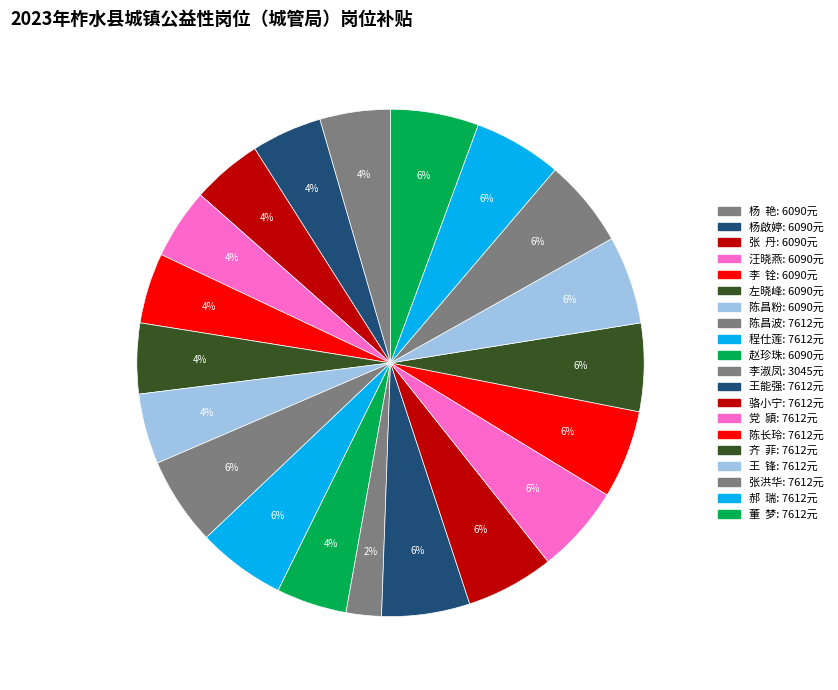

Does any single category account for the majority?

No